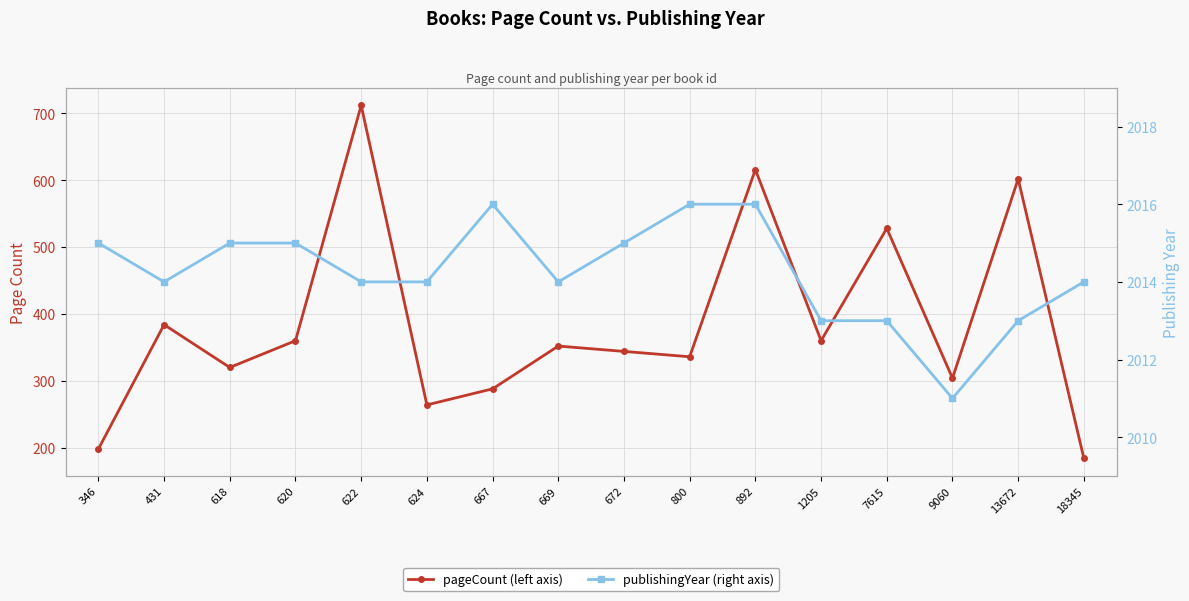

Which series has the largest total across all categories?

publishingYear